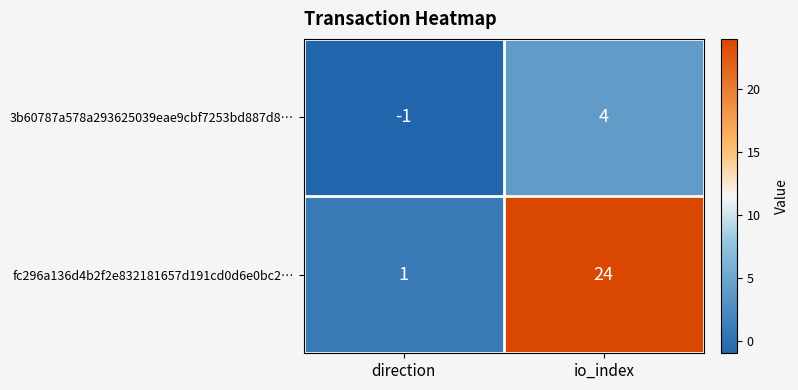

What is the difference between the 3b60787a578a293625039eae9cbf7253bd887d8… values at direction and io_index?

5